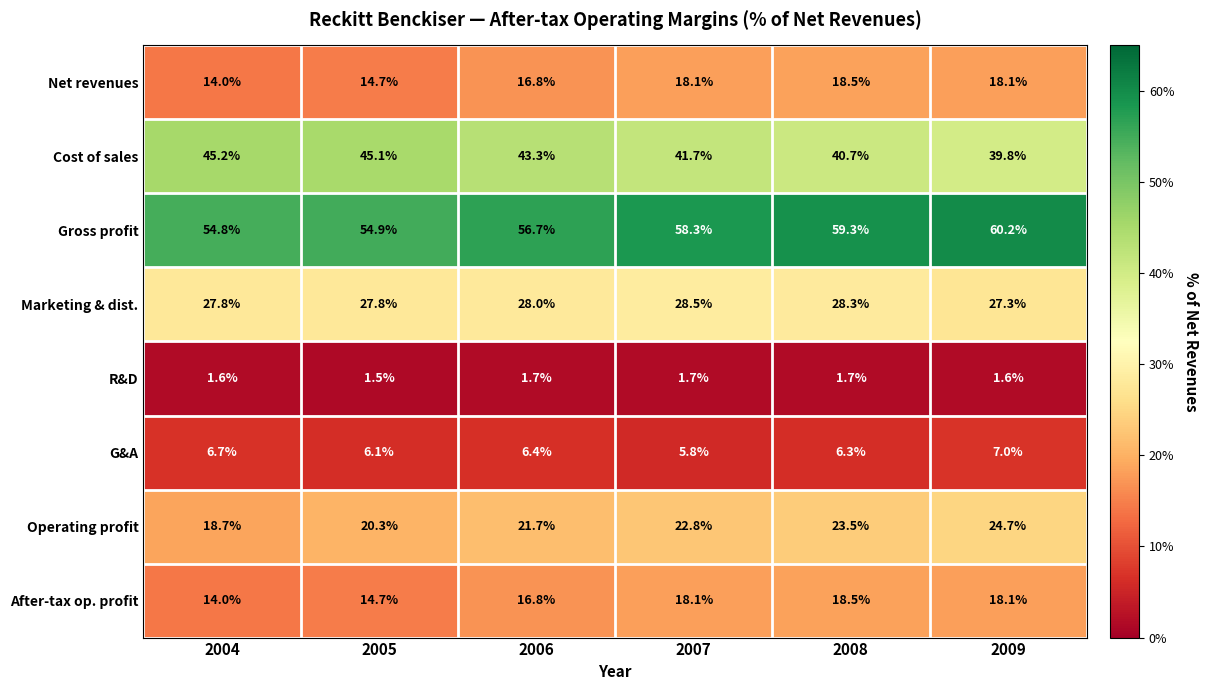

What is the difference between the maximum and second lowest values in the Marketing & dist. series?

0.7